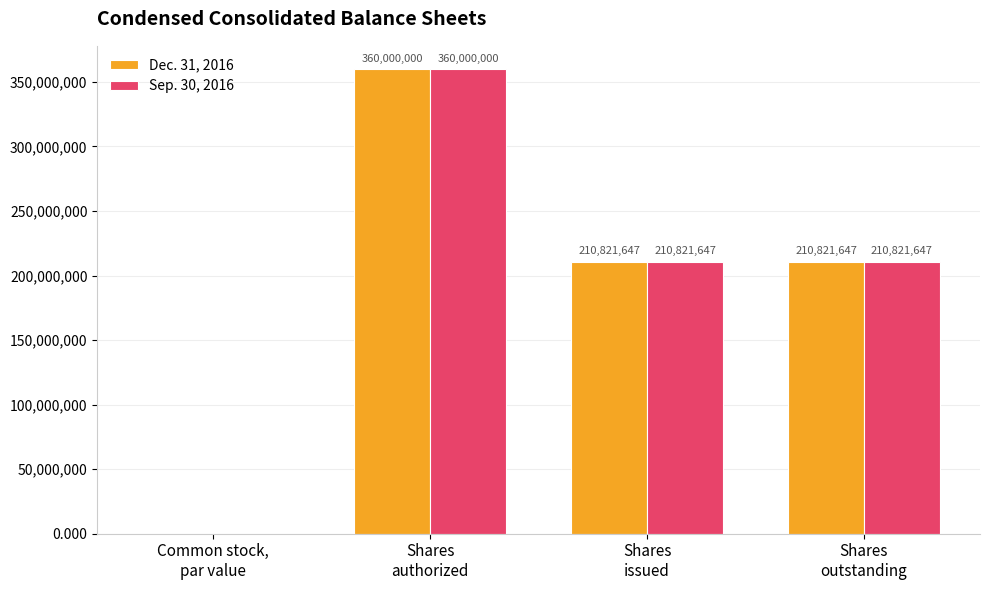

Are the bars horizontal?

No